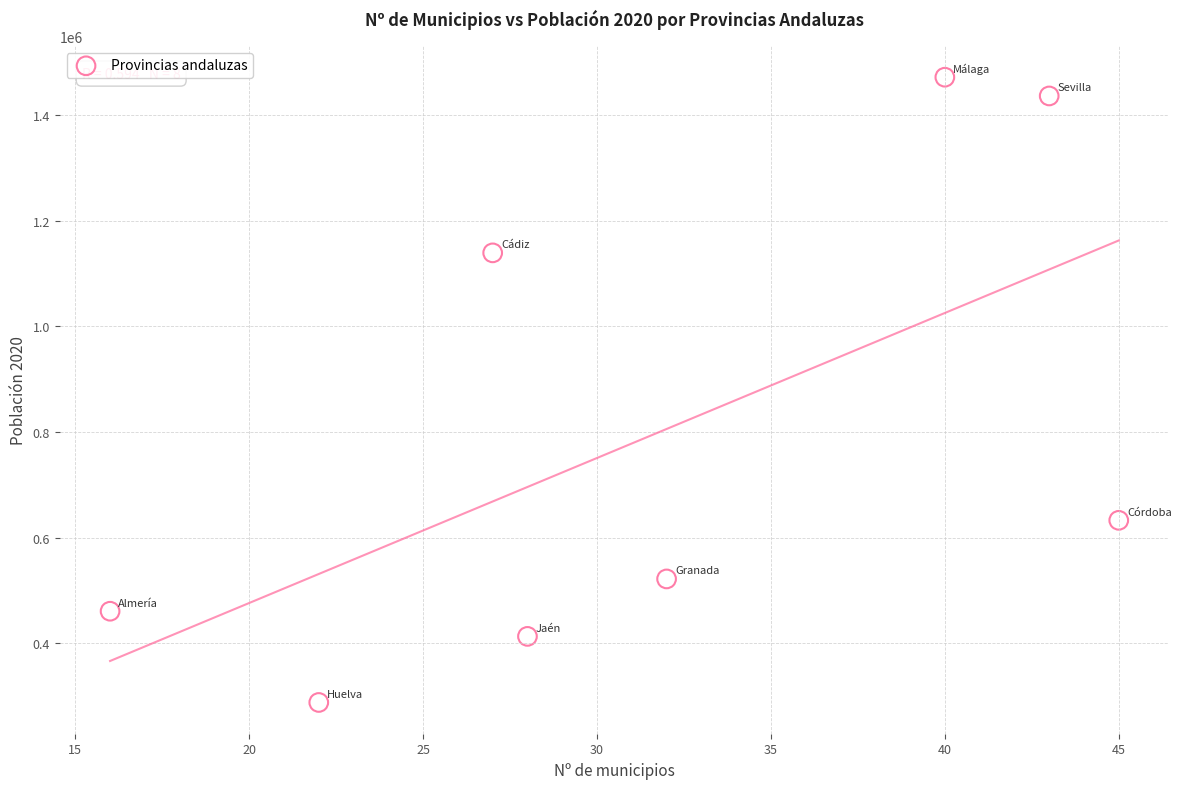

What is the range of Y values (max minus min)?

1183030